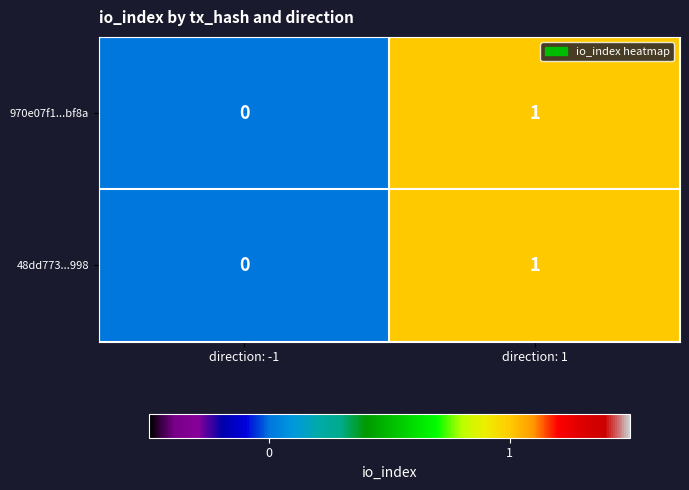

At which category is the sum across all series the highest?

direction: 1